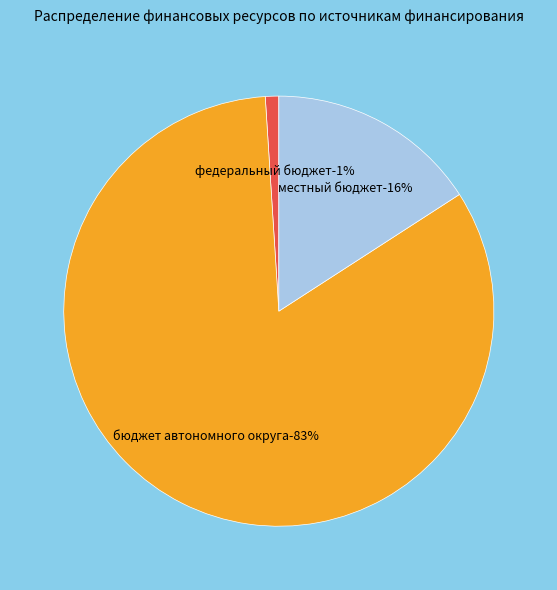

To the nearest percent, what percentage of the pie is местный бюджет?

16%